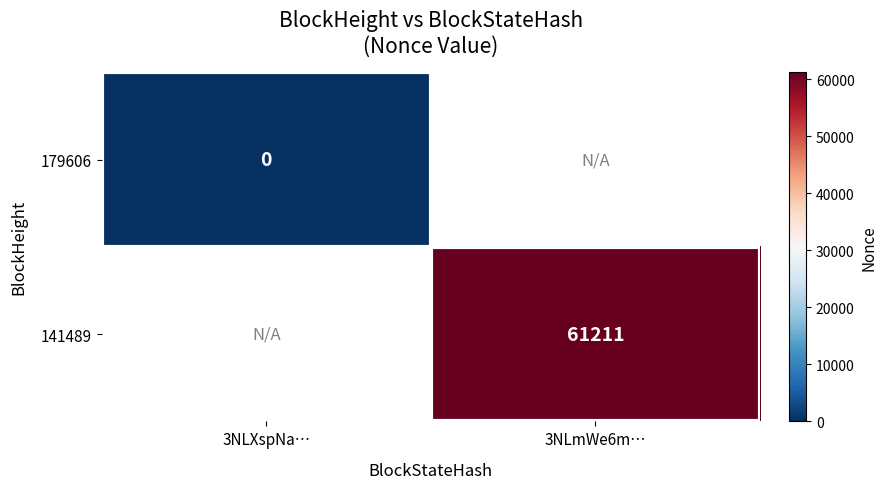

Rank the categories by 141489 value from lowest to highest.

3NLXspNa…, 3NLmWe6m…